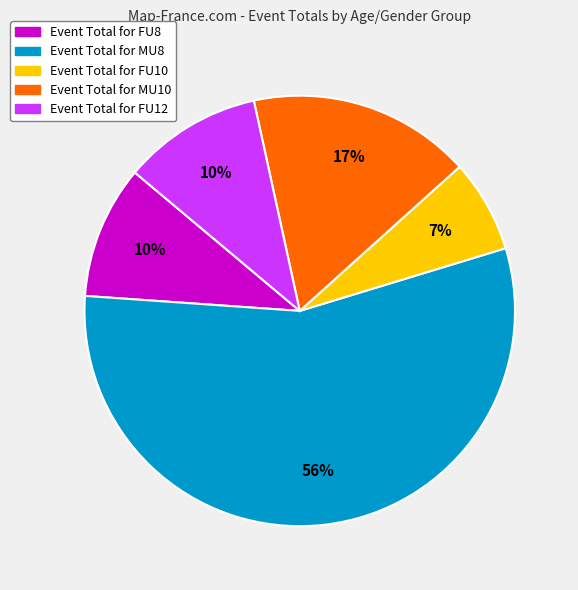

To the nearest percent, what is the average slice percentage?

20%